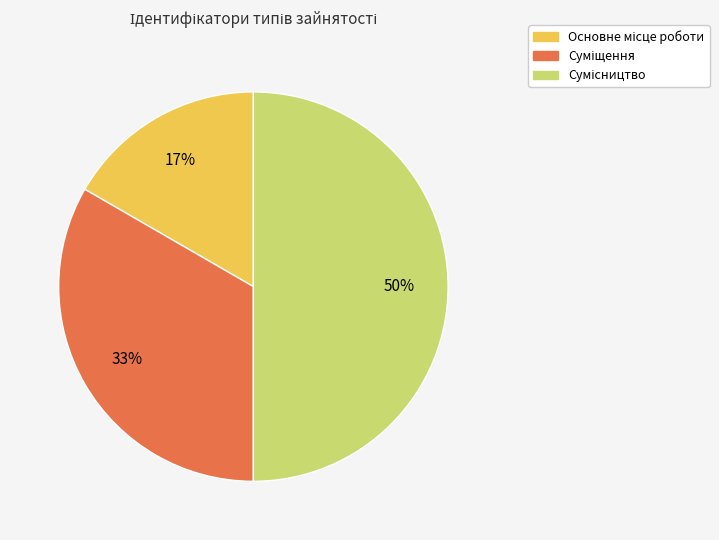

To the nearest percent, what is the difference between the largest and smallest slice percentages?

33%